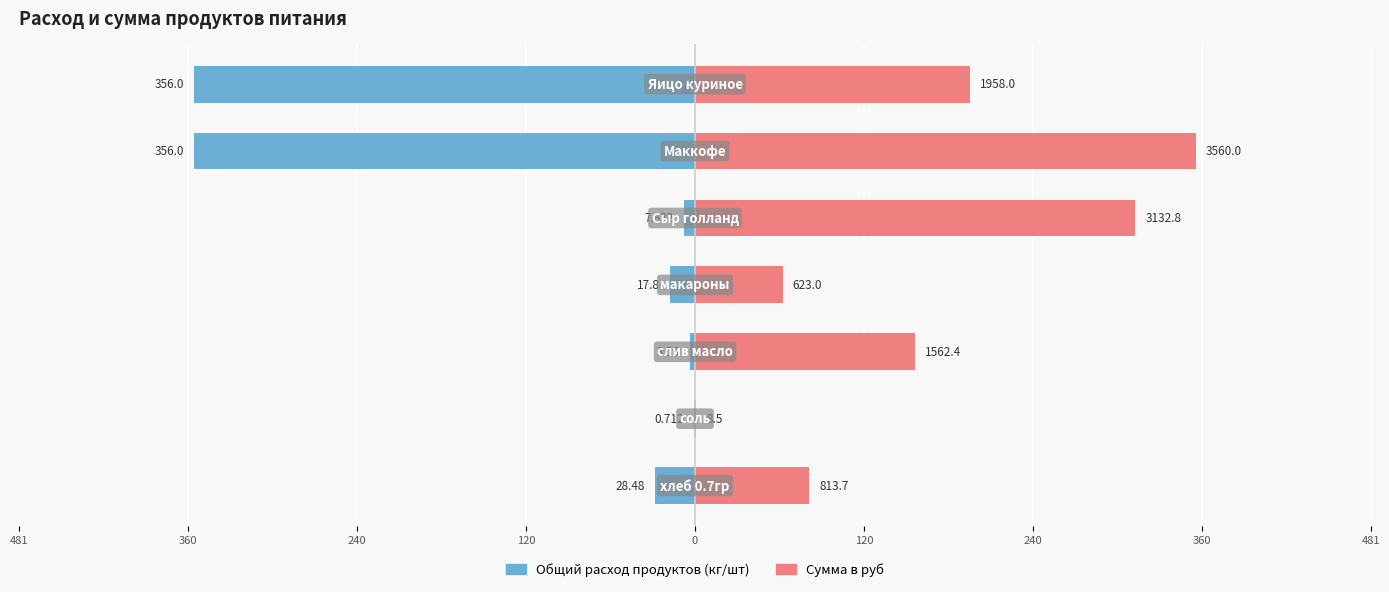

The Сумма в руб (масштаб) series shows 526.5 at 0. True or false?

False